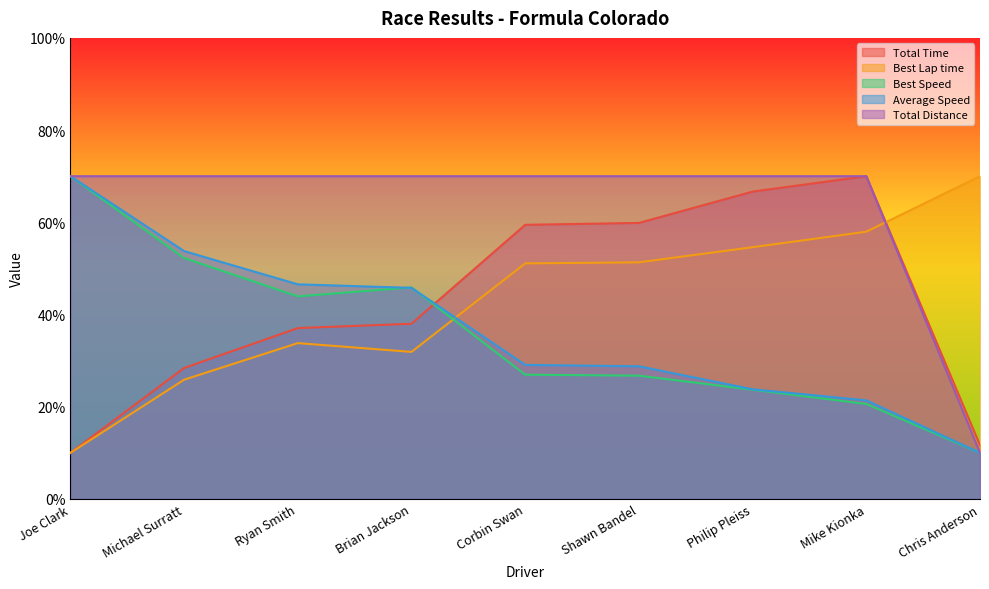

What is the total value across all series at Ryan Smith?

231.3